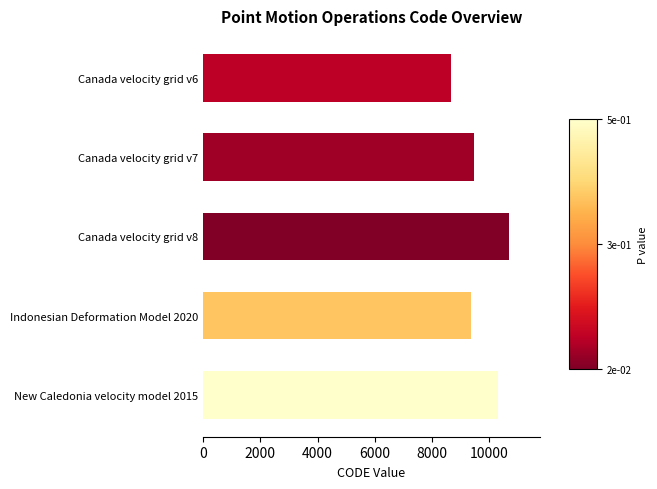

Which has a higher value, Indonesian Deformation Model 2020 or Canada velocity grid v6?

Indonesian Deformation Model 2020